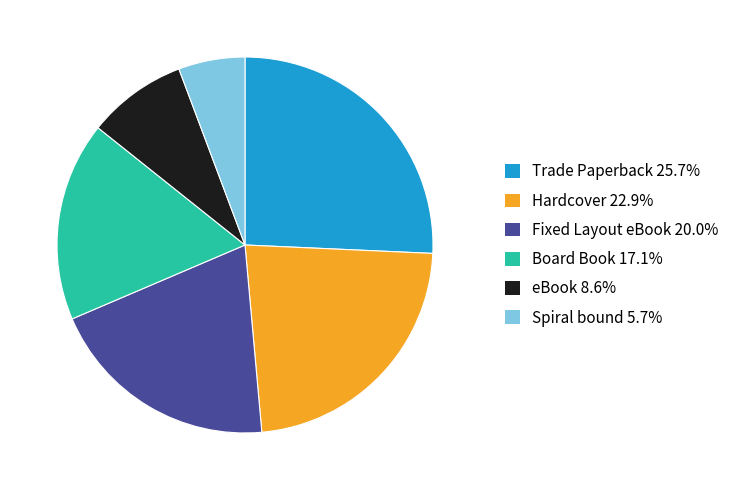

Is the sum of Trade Paperback 25.7% and eBook 8.6% greater than half?

No